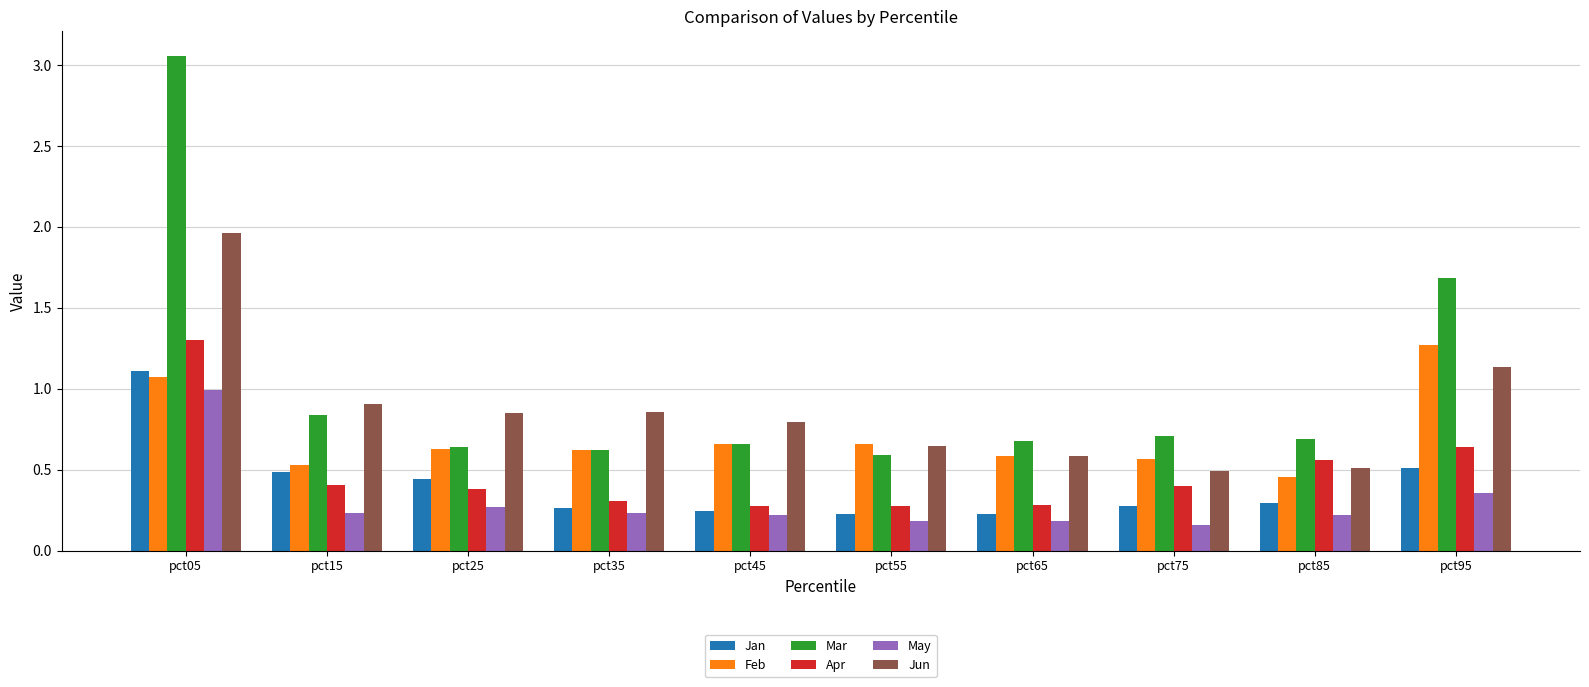

At which category is the sum across all series the highest?

pct05